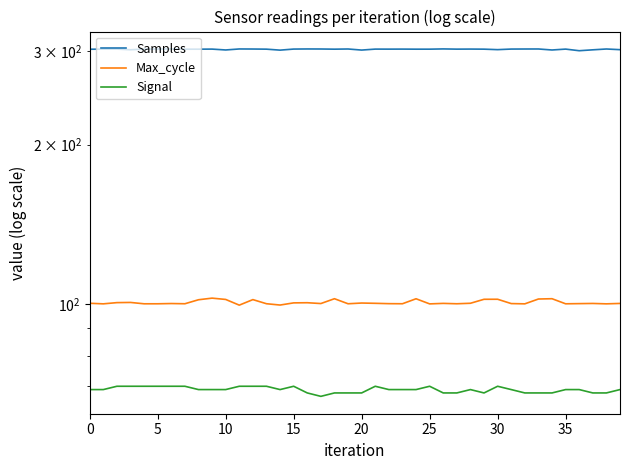

What is the label of the 17th point from the right?

23